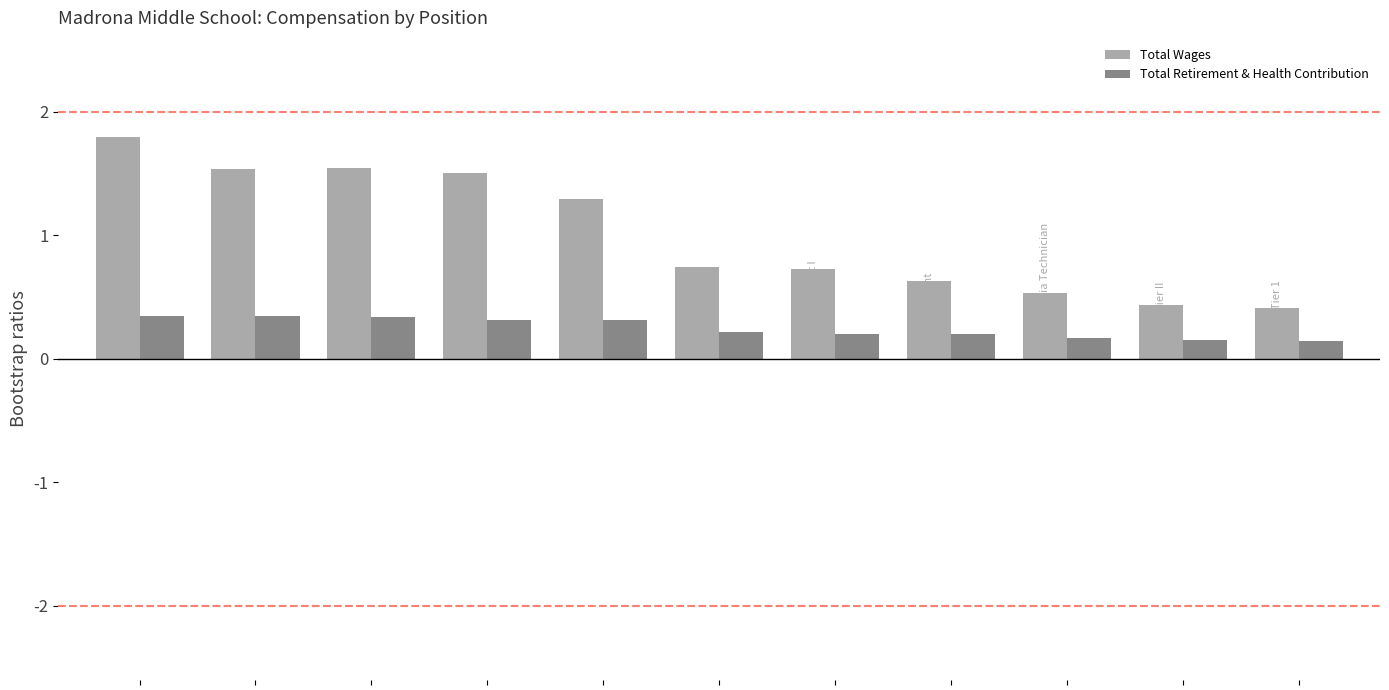

Rank the series by their average value, from highest to lowest.

Total Wages, Total Retirement & Health Contribution